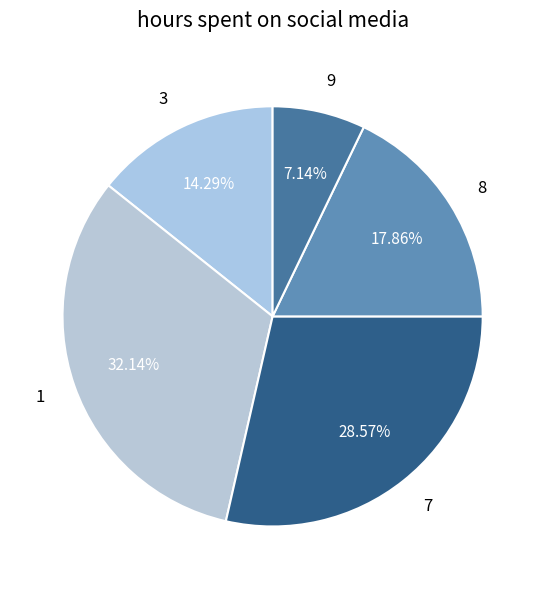

Does any single category account for the majority?

No